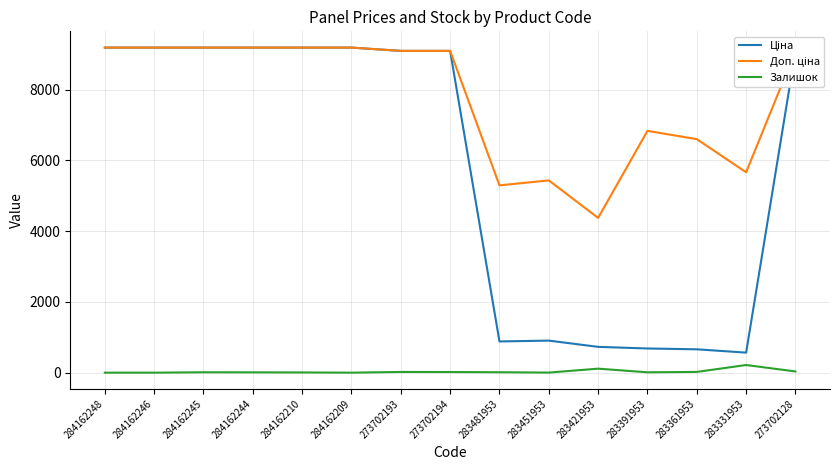

What is the maximum value for Залишок?

216.0